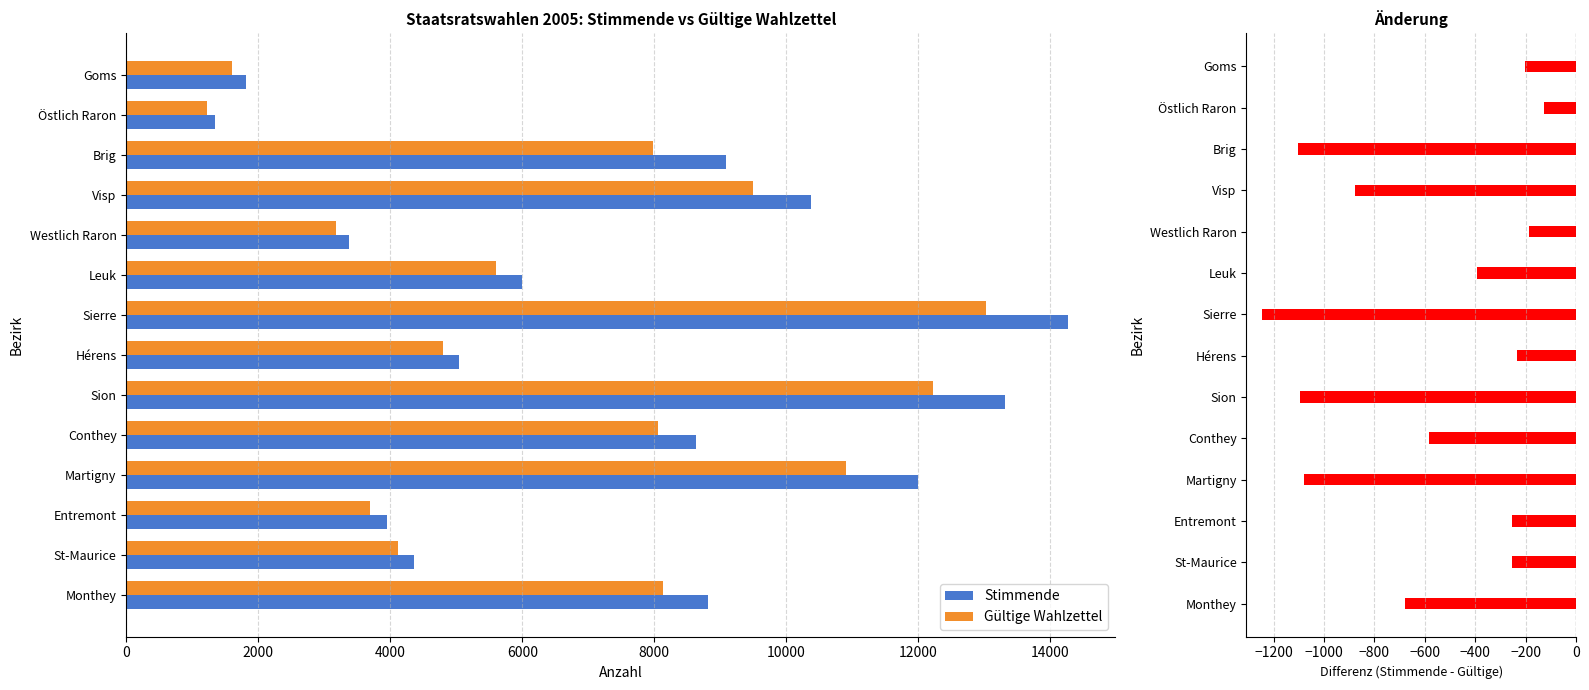

What is the sum of all Gültige Wahlzettel values?

94033